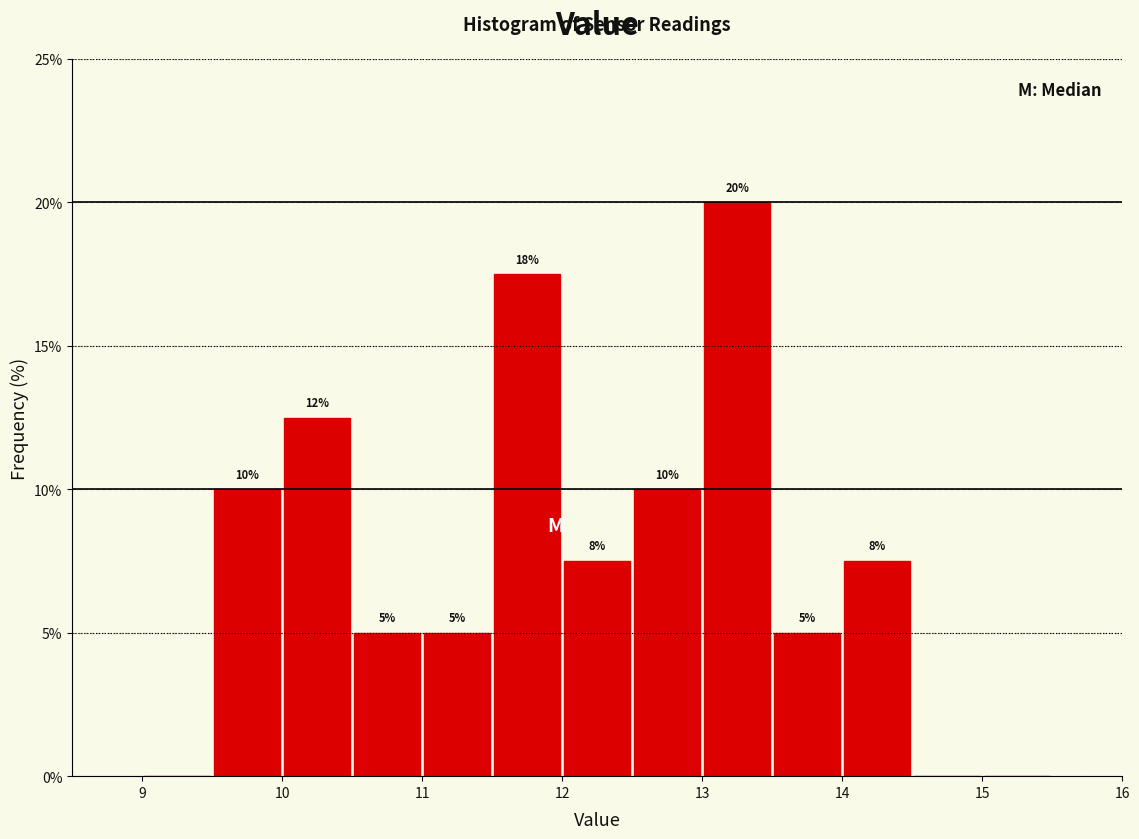

Over which range of the x-axis is the bar tallest?

13.0 to 13.5